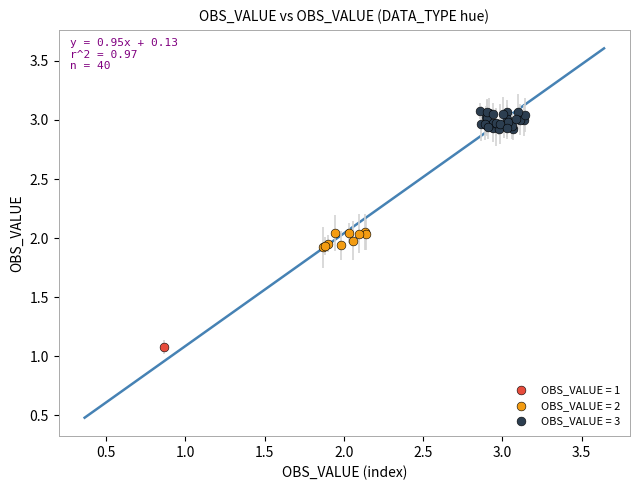

What are all the series names shown in the legend?

OBS_VALUE = 1, OBS_VALUE = 2, OBS_VALUE = 3